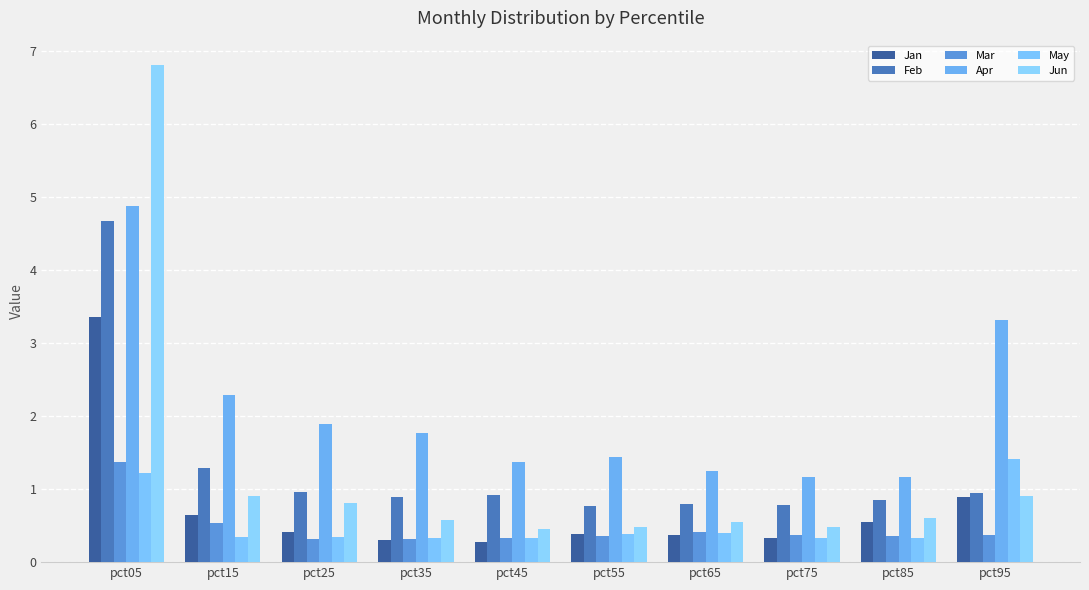

What is the minimum value shown in the chart?

0.3